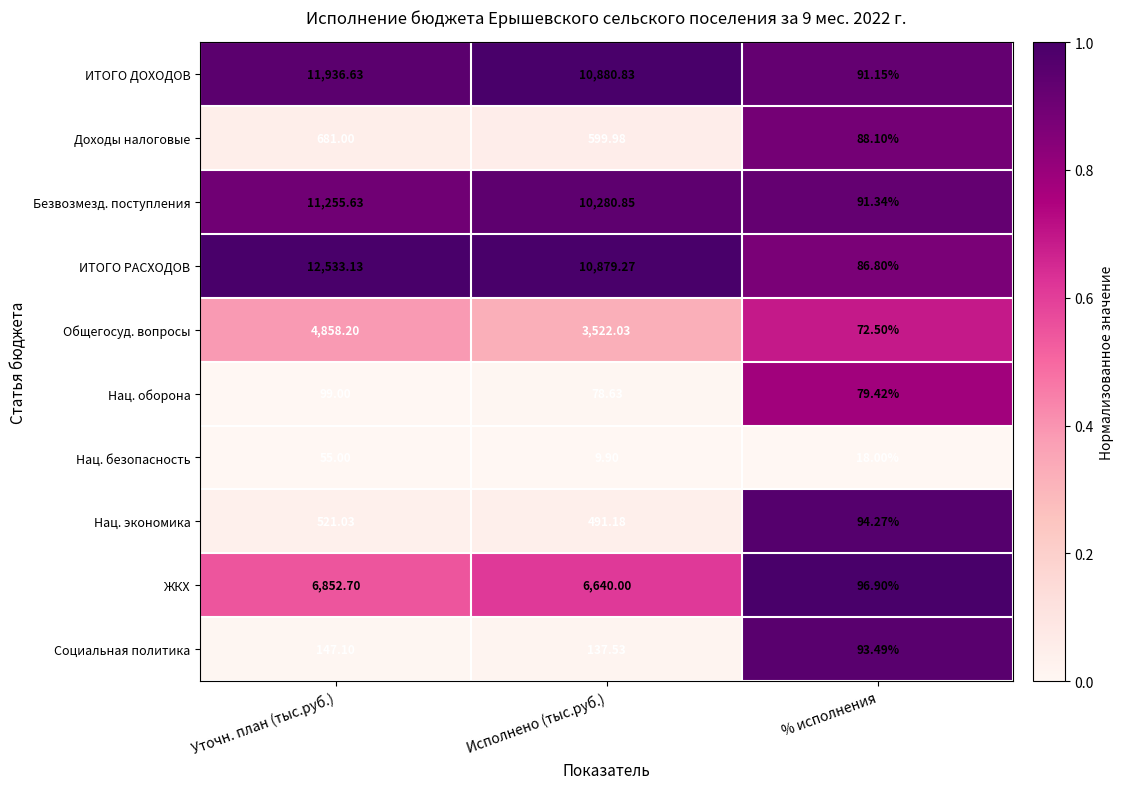

At which label does Общегосуд. вопросы first exceed 3522?

Уточн. план (тыс.руб.)